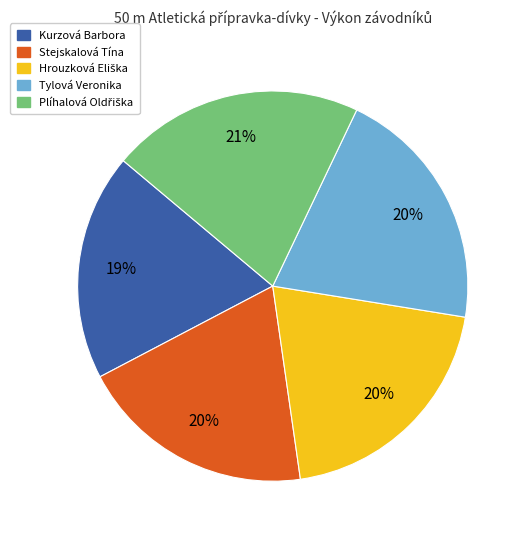

Which slice is the smallest?

Kurzová Barbora